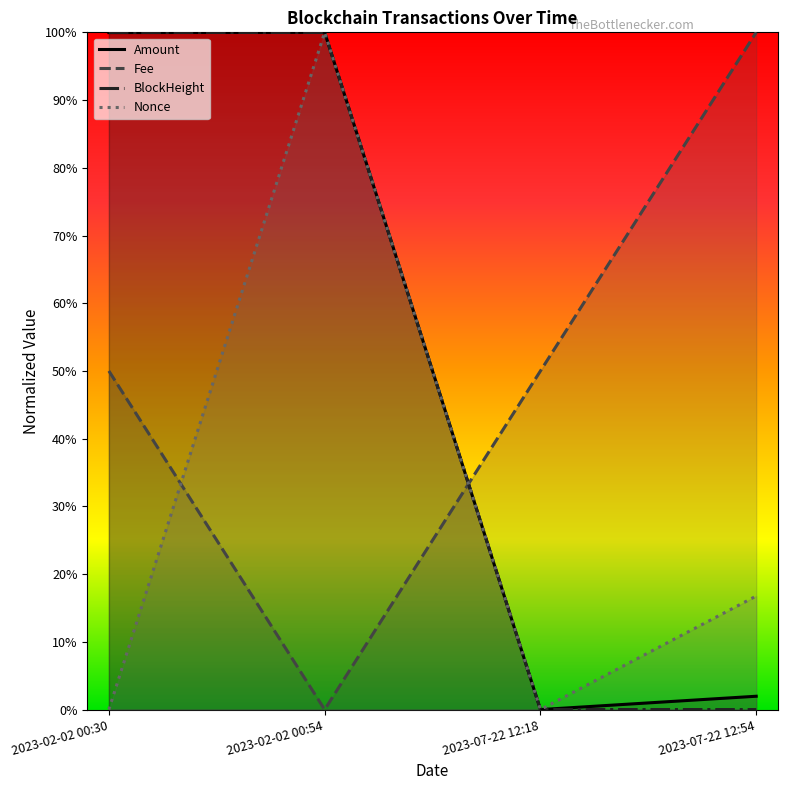

The value of Fee at 2023-07-22 12:54 is 1.0. True or false?

True